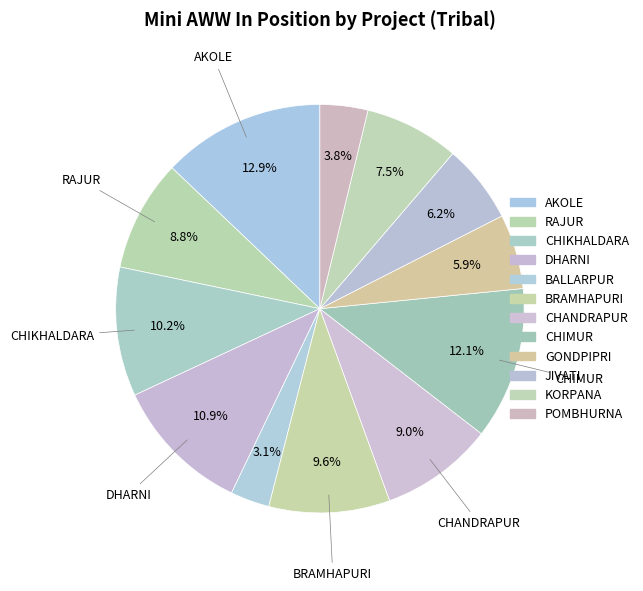

How many slices are in this pie chart?

12